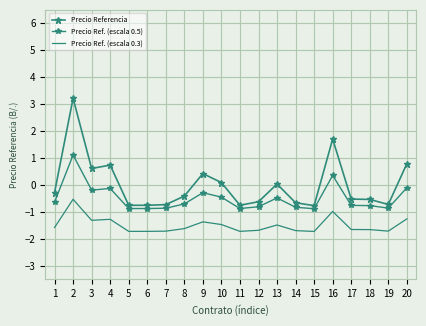

True or false: Precio Ref. (escala 0.5) and Precio Referencia cross at least once.

False